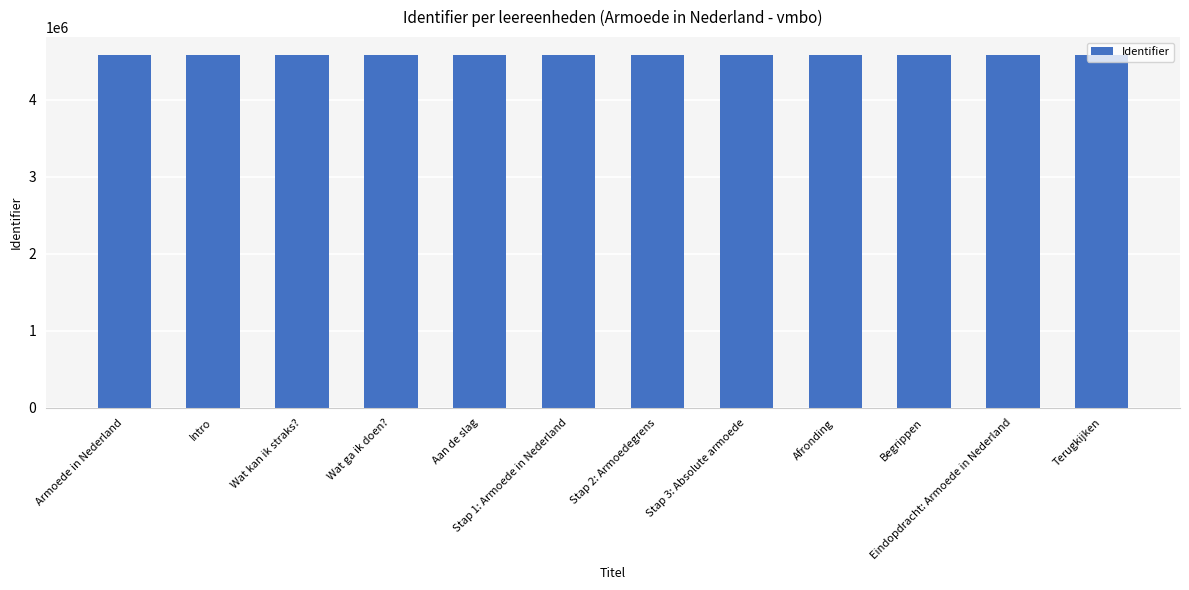

What is the average value?

4583225